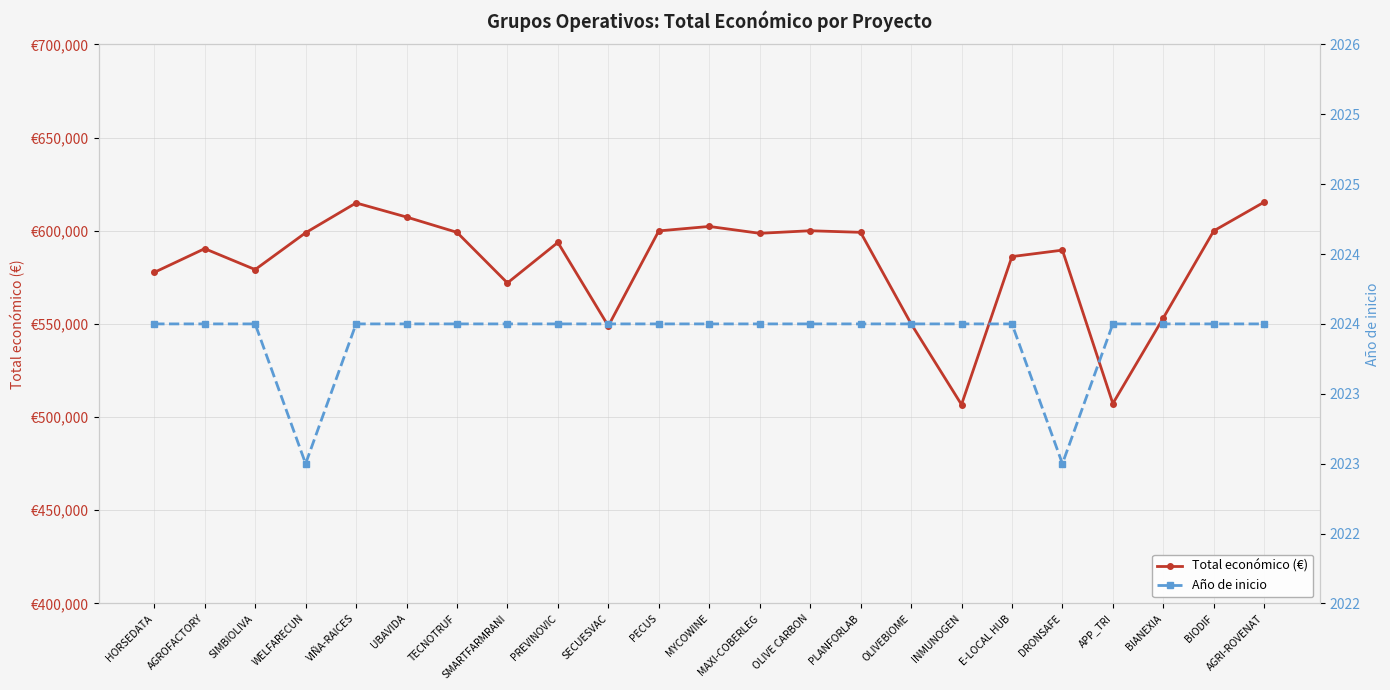

Which has a higher value, DRONSAFE or UBAVIDA?

UBAVIDA